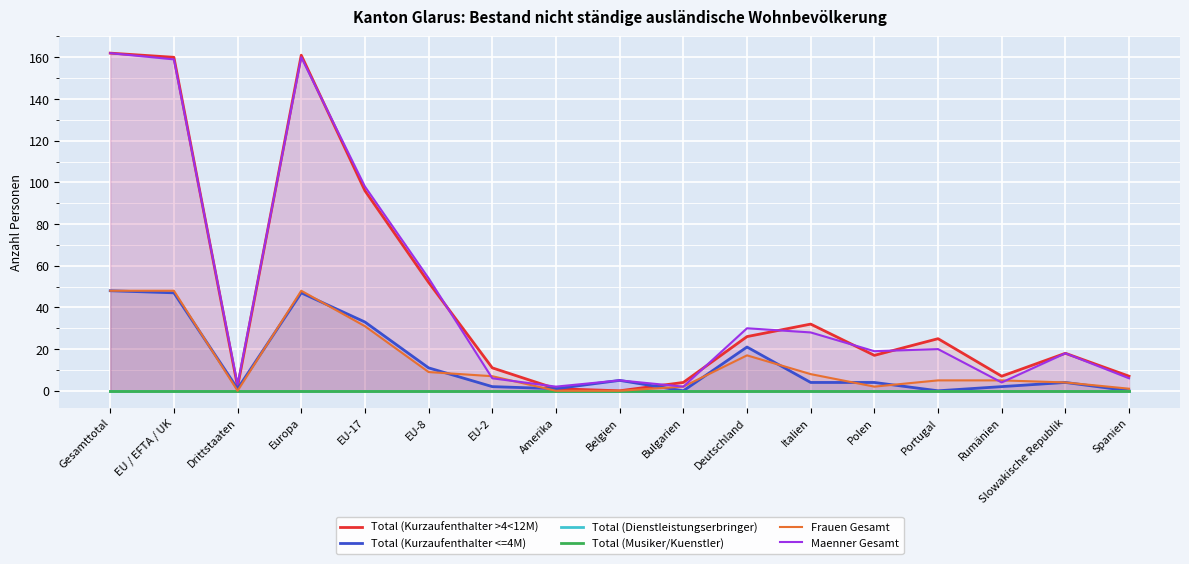

Reading left to right, list all the values displayed in this chart.

Total (Kurzaufenthalter >4<12M): 162	160	2	161	96	52	11	1	0	4	26	32	17	25	7	18	7
Total (Kurzaufenthalter <=4M): 48	47	1	47	33	11	2	1	5	0	21	4	4	0	2	4	0
Total (Dienstleistungserbringer): 0	0	0	0	0	0	0	0	0	0	0	0	0	0	0	0	0
Total (Musiker/Kuenstler): 0	0	0	0	0	0	0	0	0	0	0	0	0	0	0	0	0
Frauen Gesamt: 48	48	0	48	31	9	7	0	0	2	17	8	2	5	5	4	1
Maenner Gesamt: 162	159	3	160	98	54	6	2	5	2	30	28	19	20	4	18	6